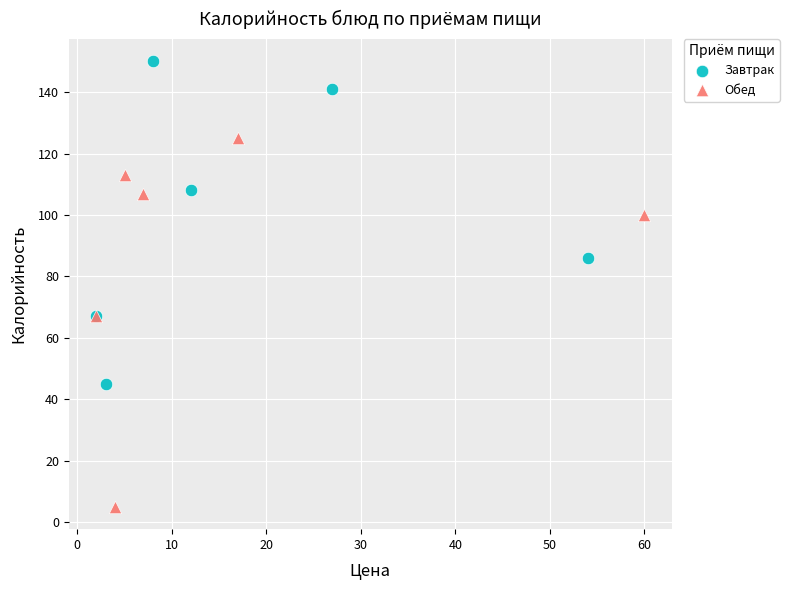

What are all the series names shown in the legend?

Завтрак, Обед